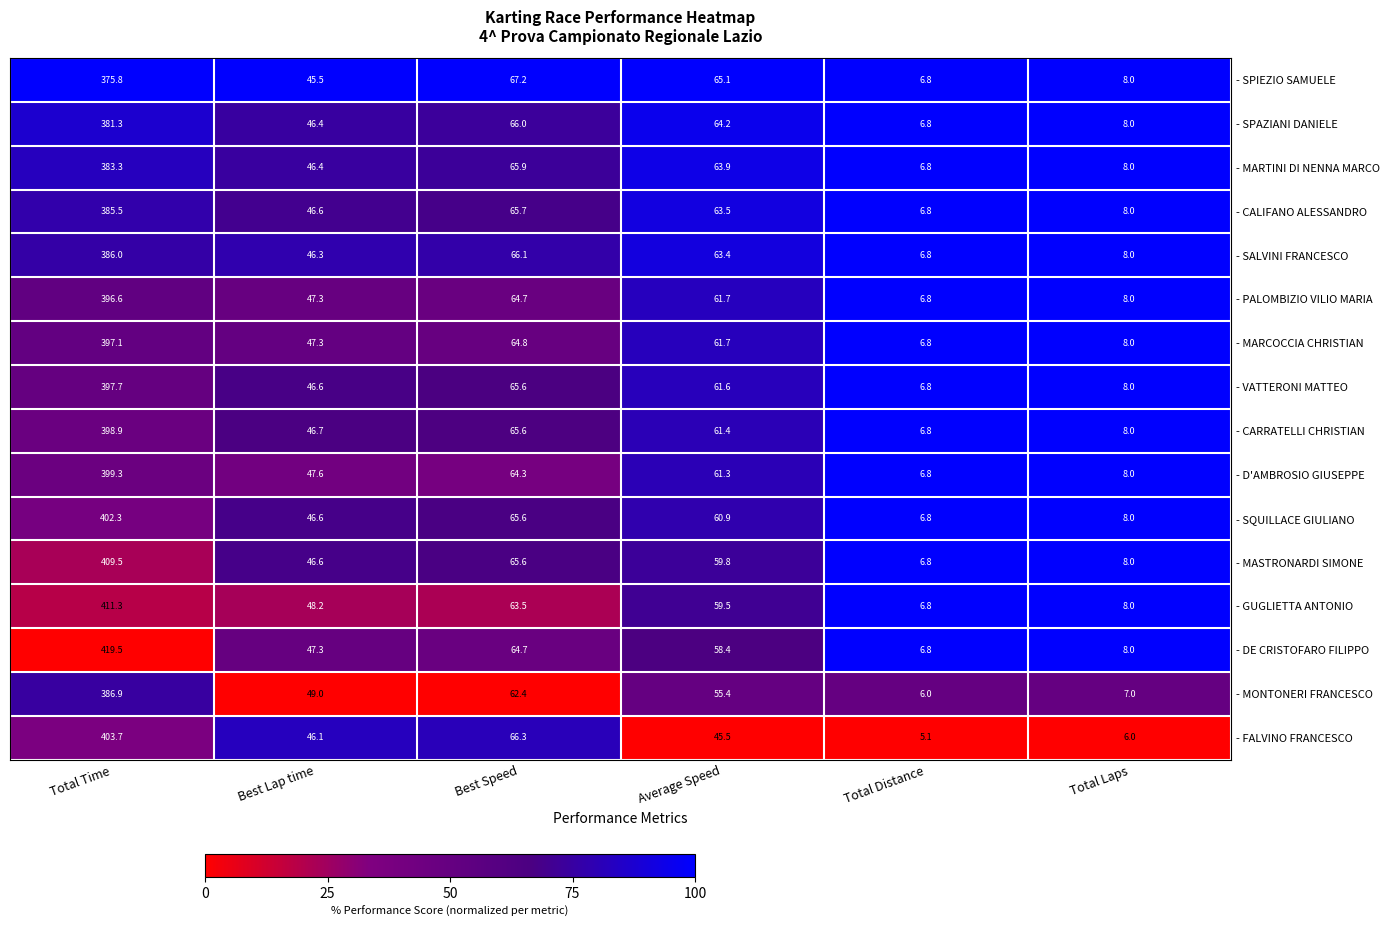

The - VATTERONI MATTEO series shows 19.2 at Average Speed. True or false?

False